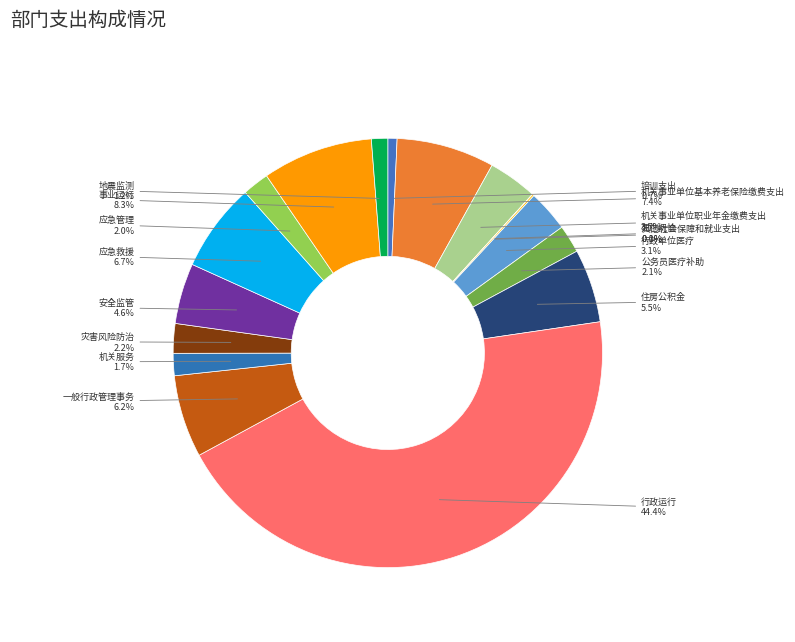

What percentage is the 地震监测 slice, to the nearest percent?

1%